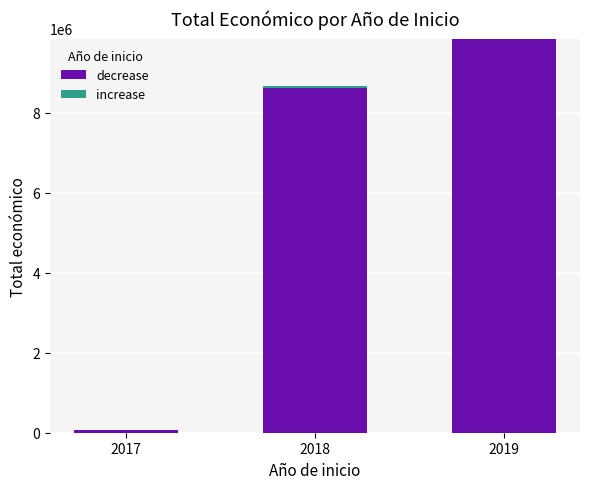

The decrease series shows 8612629 at 2018. True or false?

True